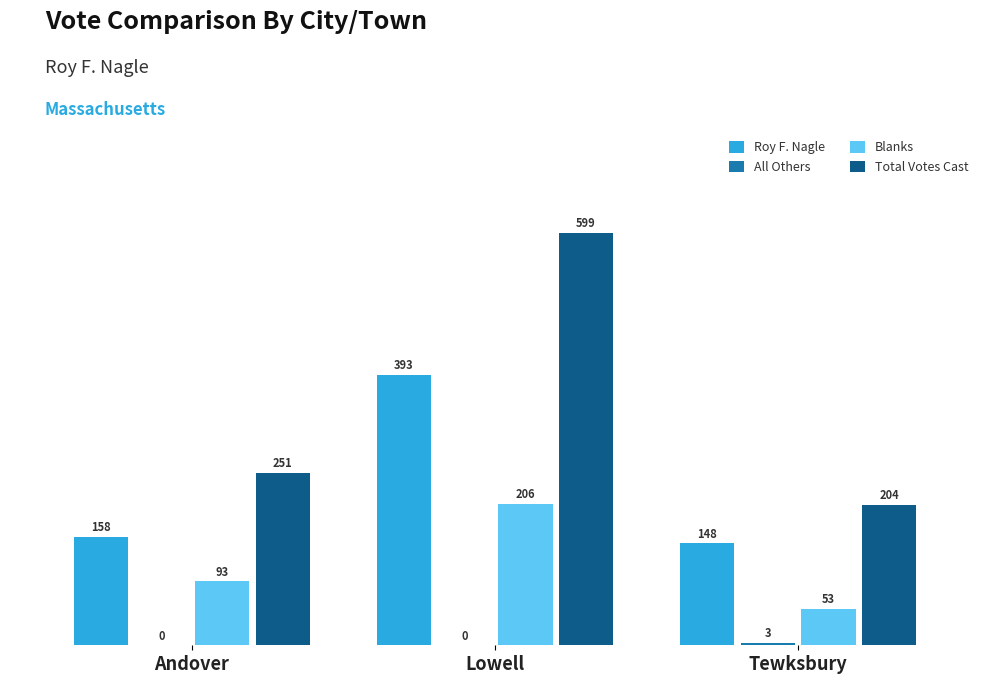

What is the sum of the Roy F. Nagle values at Lowell and Tewksbury?

541